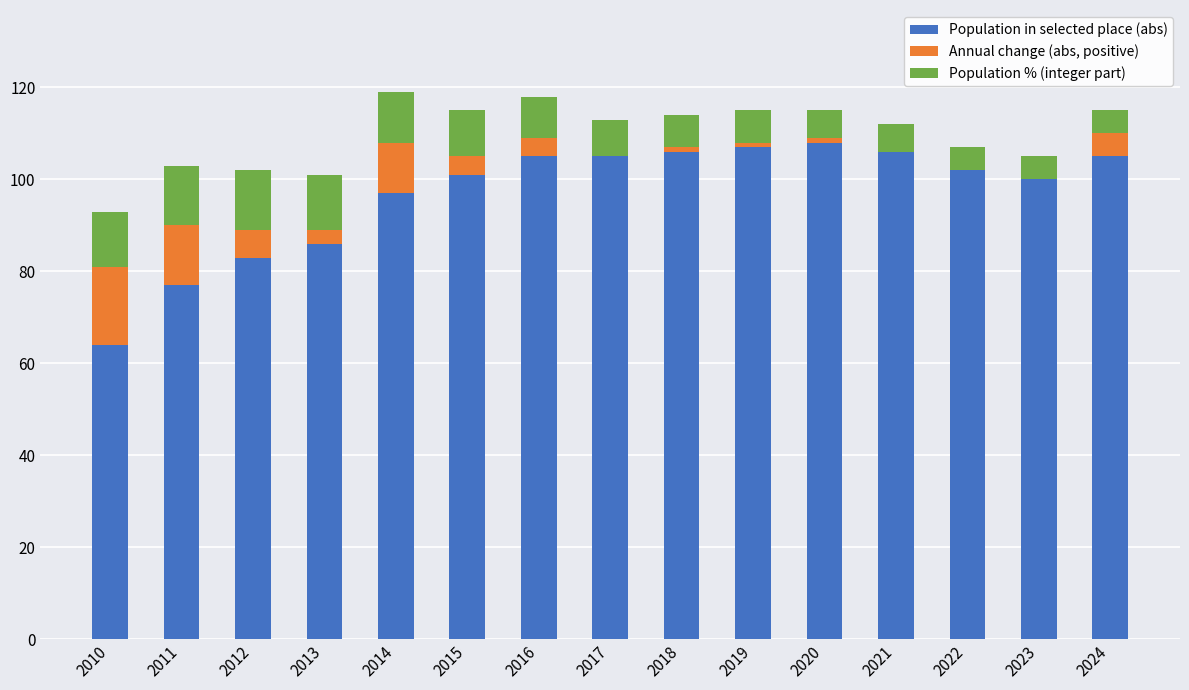

What is the total value across all series at 2015?

115